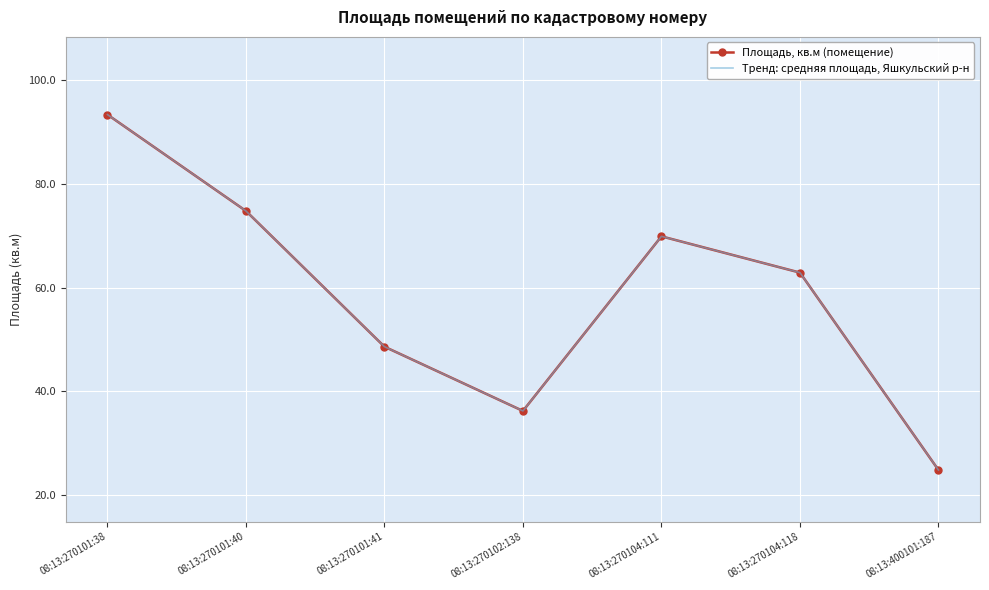

Reading right to left, list all the values displayed in this chart.

Площадь, кв.м (помещение): 24.8	62.9	69.9	36.2	48.6	74.8	93.4
Тренд: средняя площадь, Яшкульский р-н: 24.8	62.9	69.9	36.2	48.6	74.8	93.4